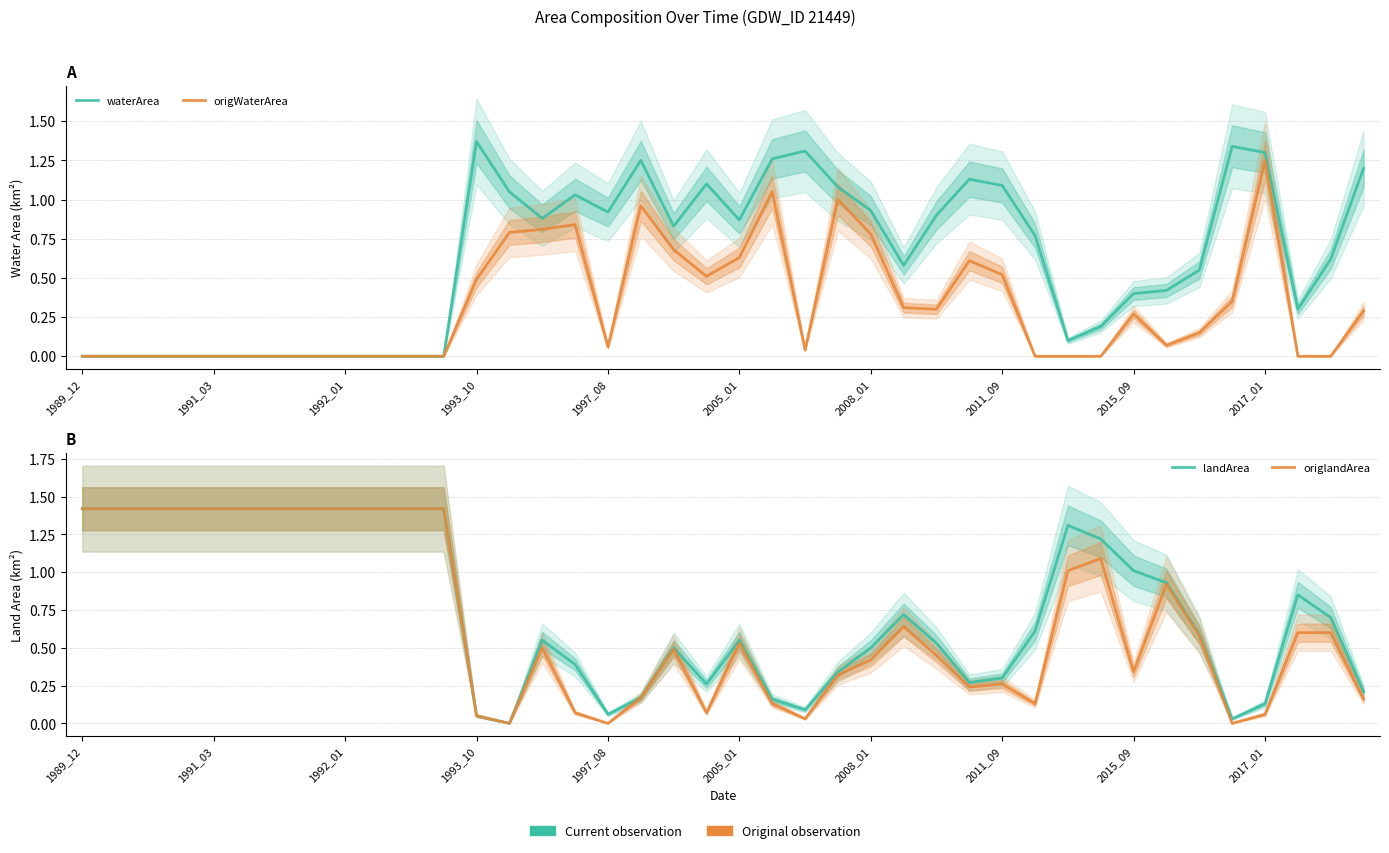

Read the landArea value at 29.

0.6